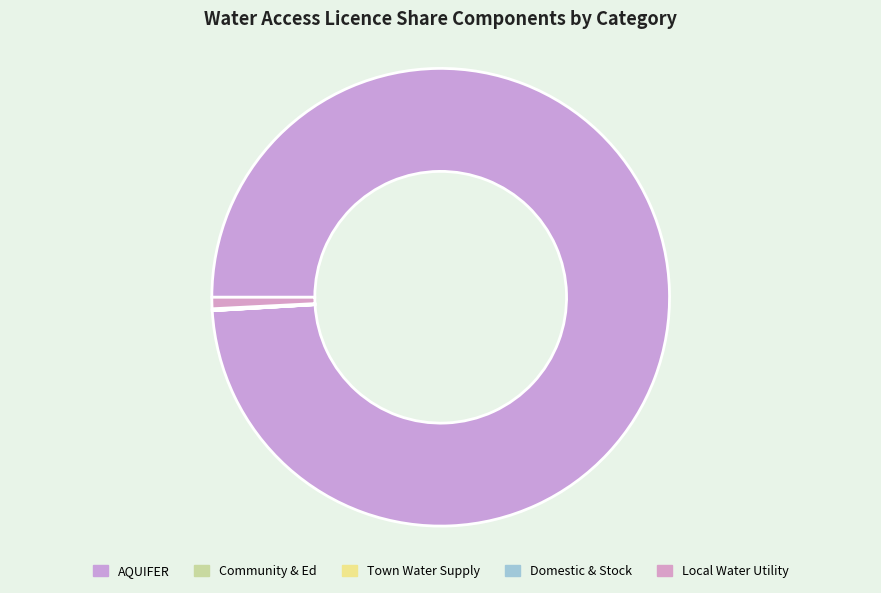

How many segments does this pie chart have?

5